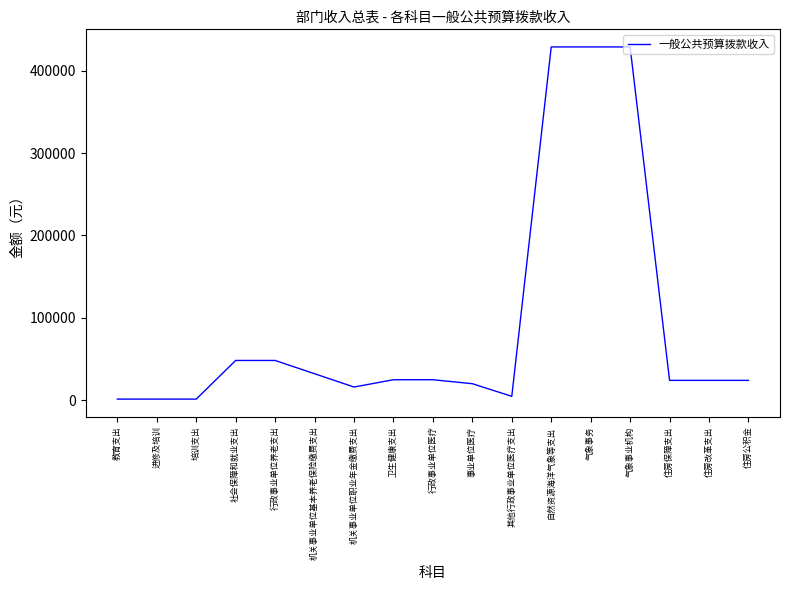

What position from the left is 教育支出?

1